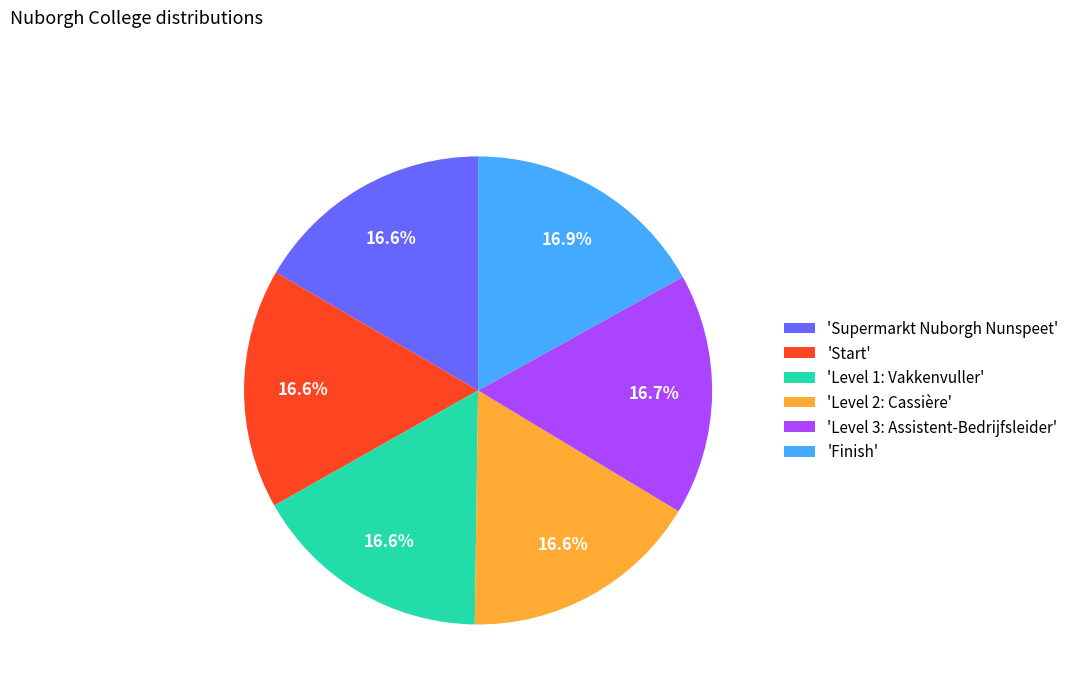

Is there a majority slice in this chart?

No